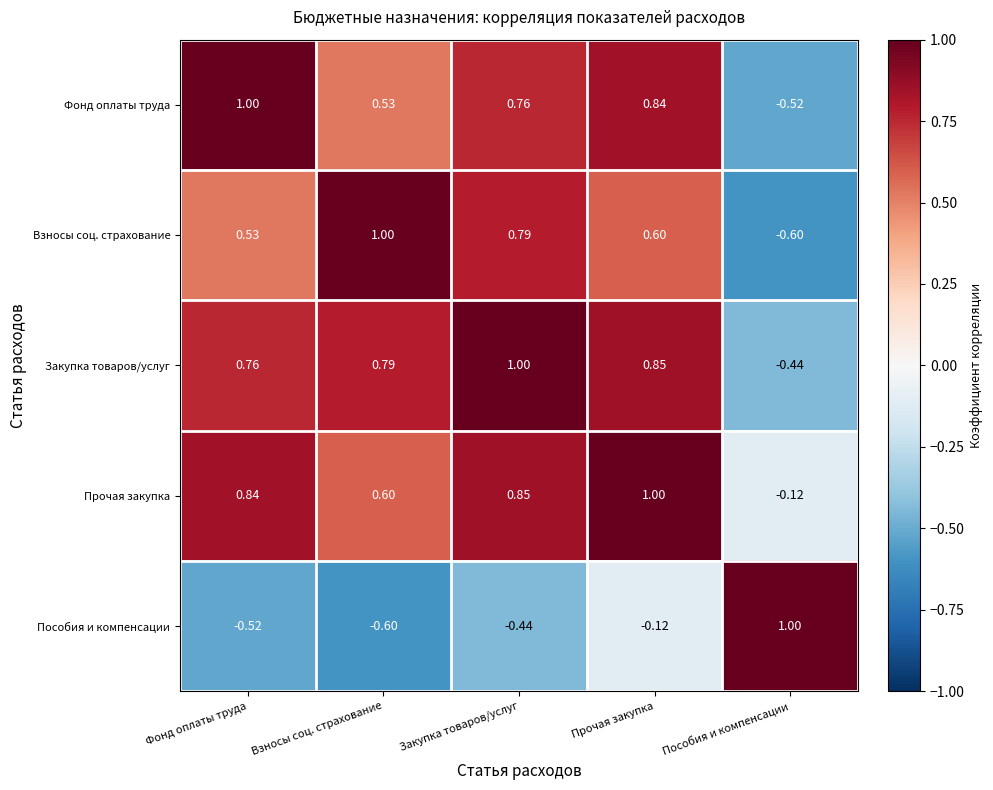

Rank the categories by Фонд оплаты труда value from highest to lowest.

Фонд оплаты труда, Прочая закупка, Закупка товаров/услуг, Взносы соц. страхование, Пособия и компенсации